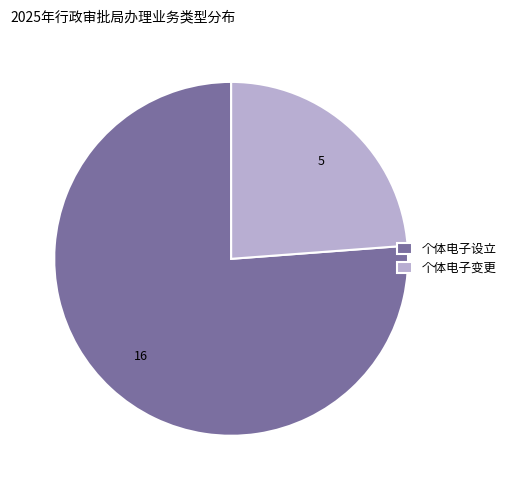

Do 个体电子变更 and 个体电子设立 together represent more than half of the pie?

Yes